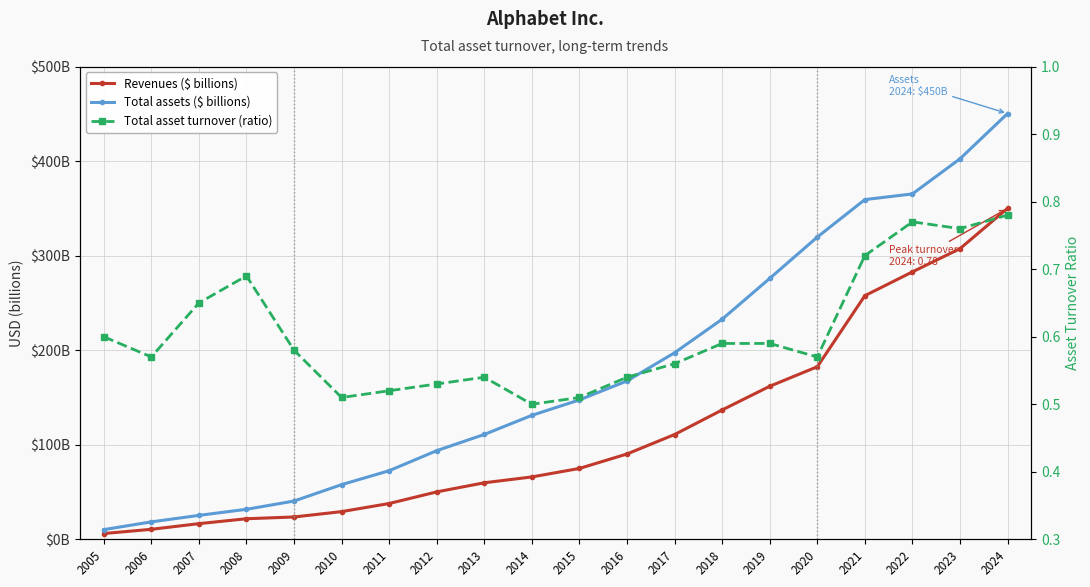

True or false: Revenues ($ billions) and Total asset turnover (ratio) intersect in this chart.

False